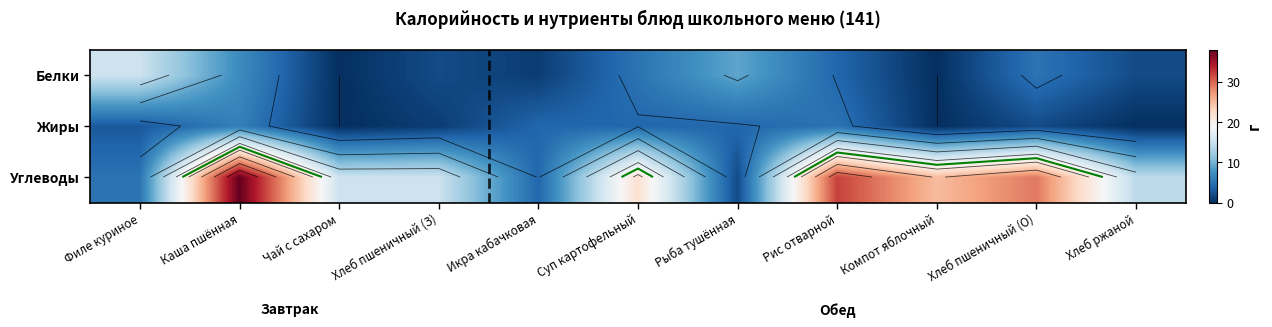

Where is Углеводы nearest to the value 20?

Суп картофельный